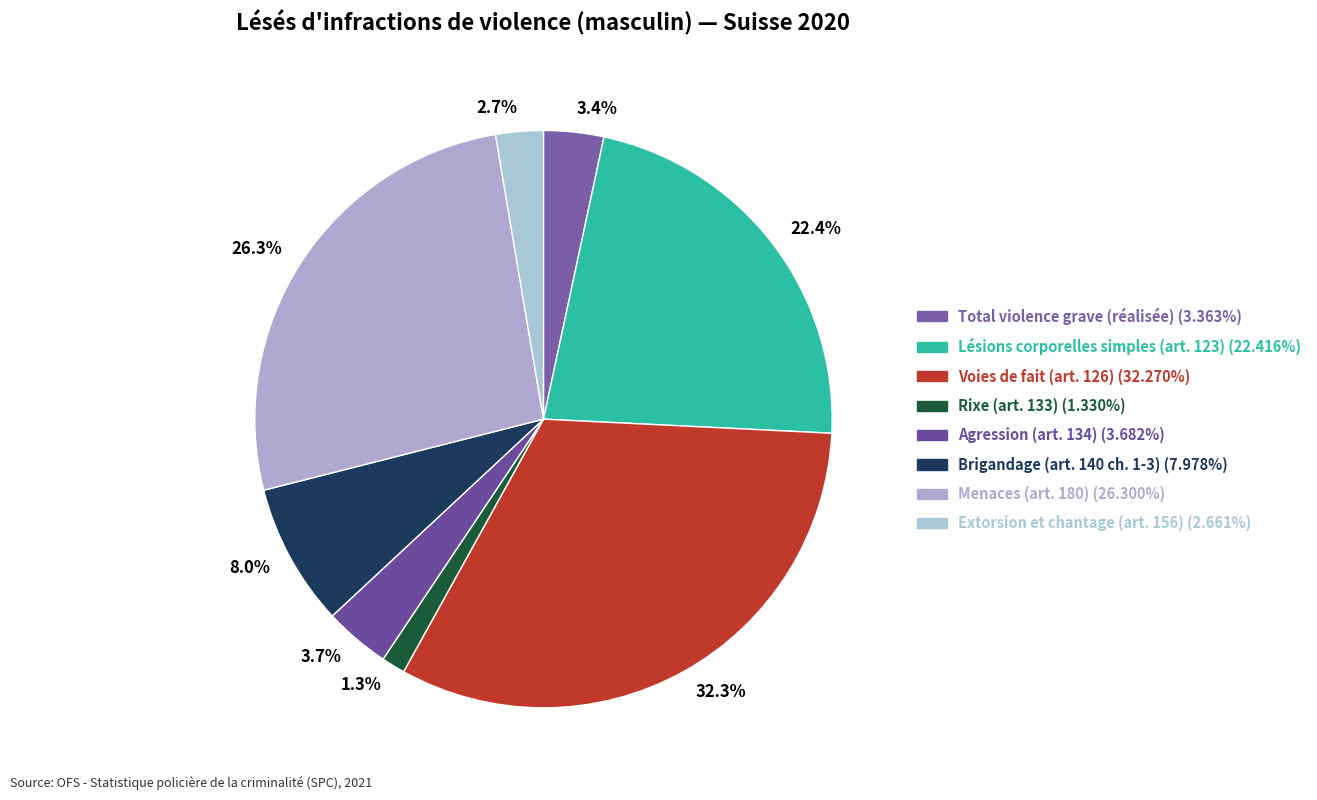

What percentage is the Extorsion et chantage (art. 156) slice, to the nearest percent?

3%